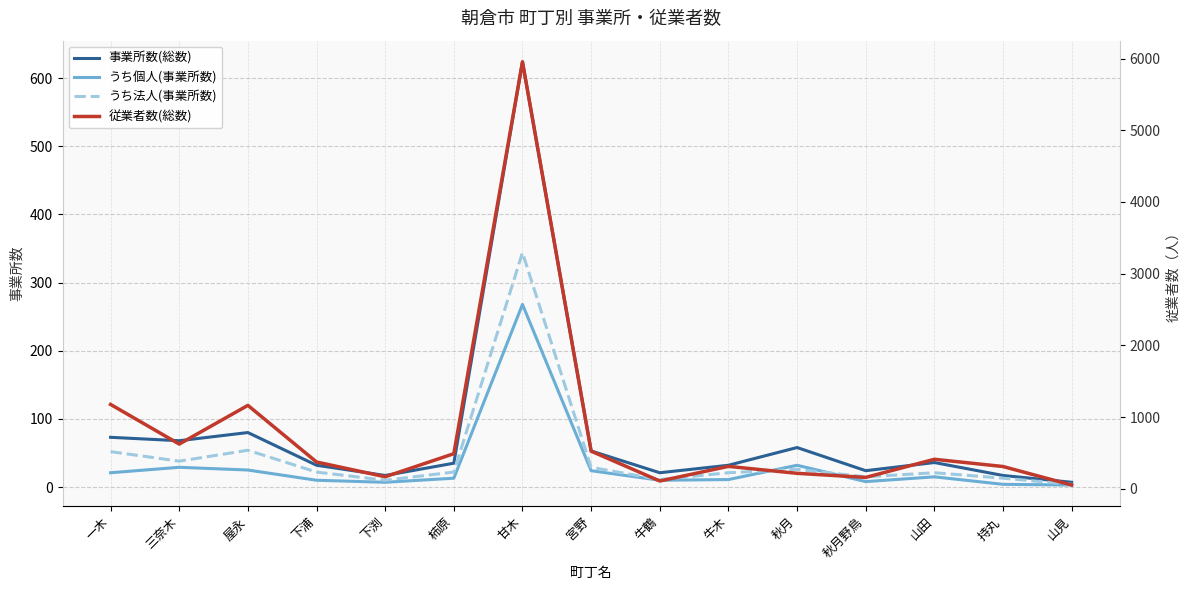

What is the spread (max minus min) of values at 山見?

49